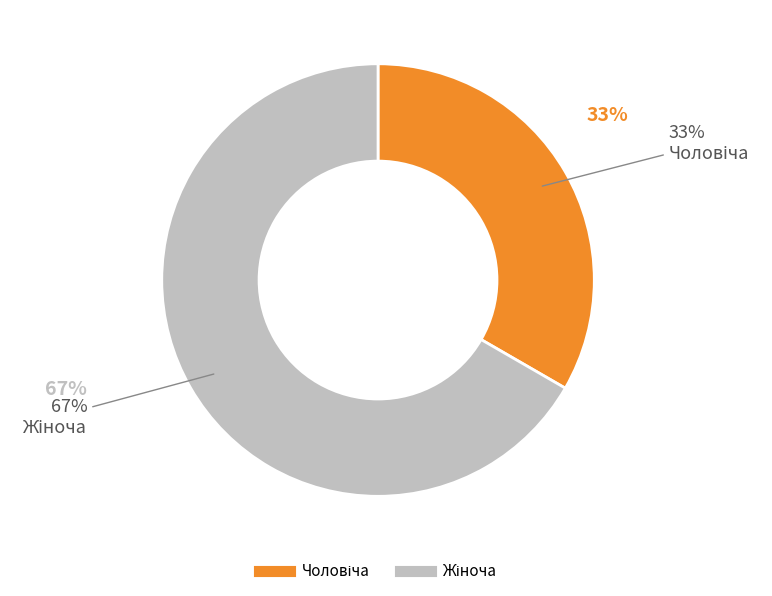

What percentage is the Жіноча slice, to the nearest percent?

67%